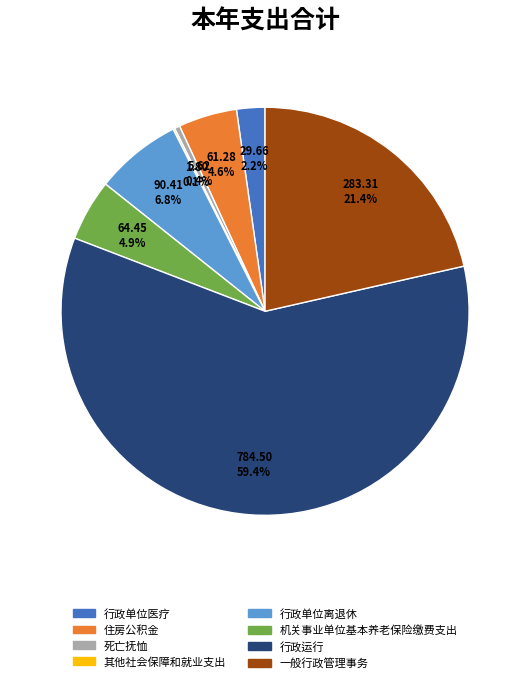

What percentage is NOT represented by 机关事业单位基本养老保险缴费支出?

95.1%